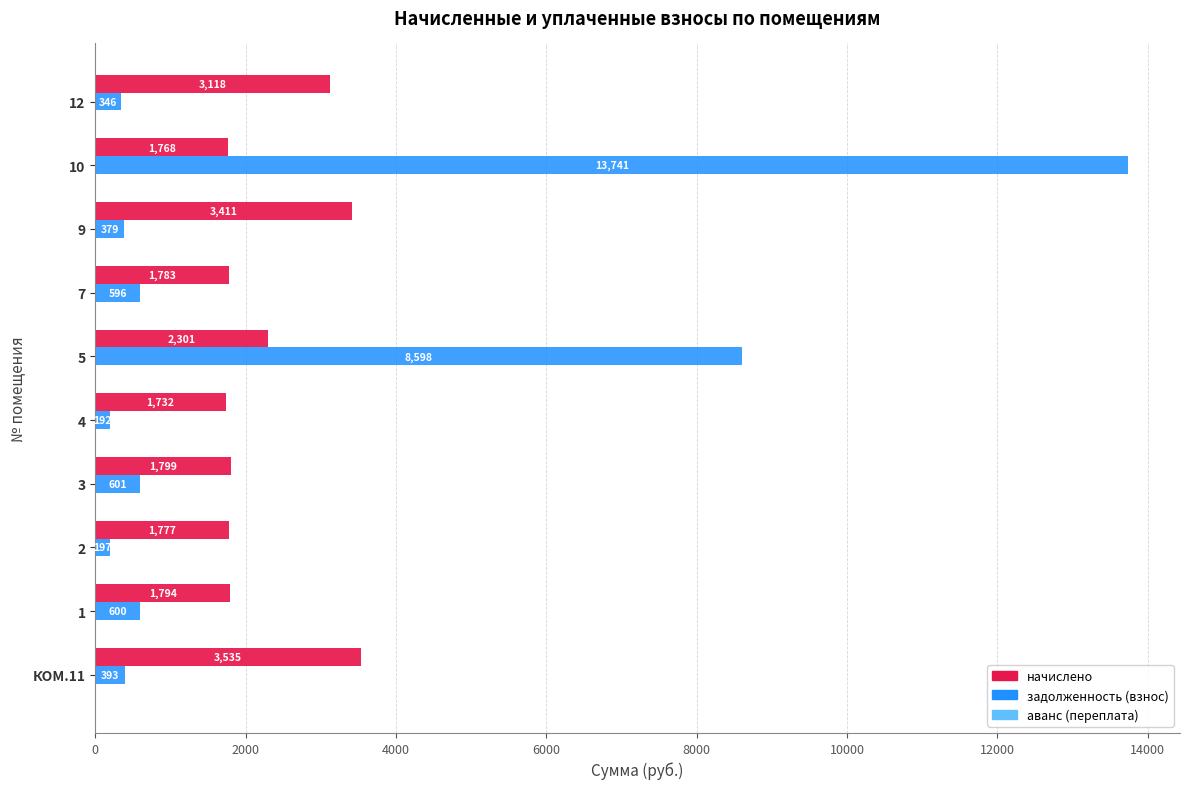

Which series has the largest range (max minus min)?

задолженность (взнос)